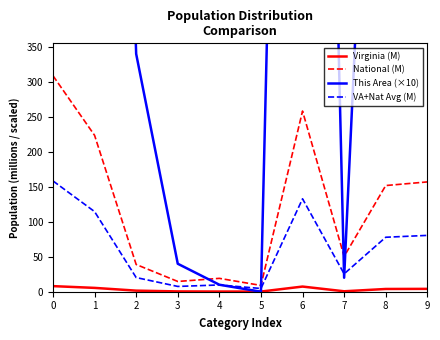

List the labels in order of VA+Nat Avg (M) value, largest first.

0, 6, 1, 9, 8, 7, 2, 4, 3, 5